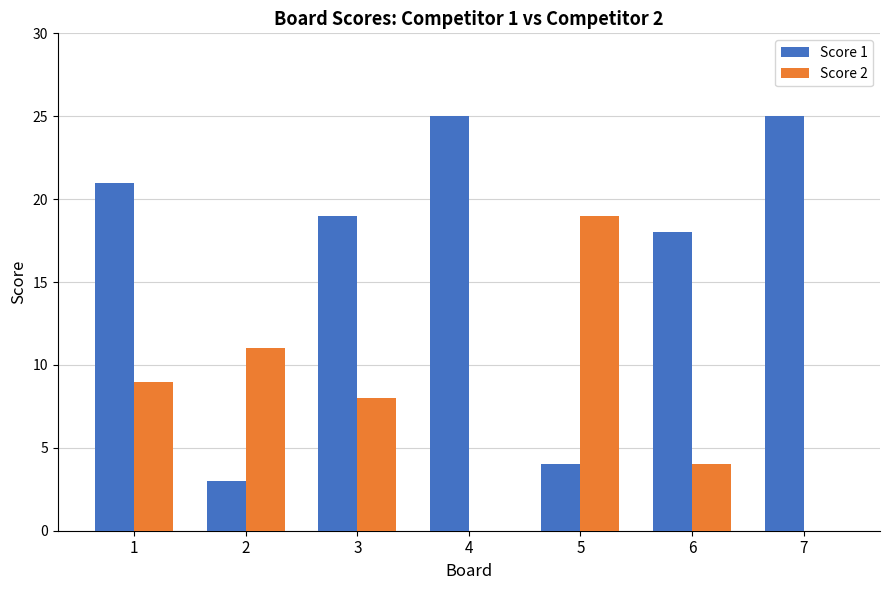

Reading left to right, transcribe all the data shown in this chart.

Score 1: 1=21	2=3	3=19	4=25	5=4	6=18	7=25
Score 2: 1=9	2=11	3=8	4=0	5=19	6=4	7=0